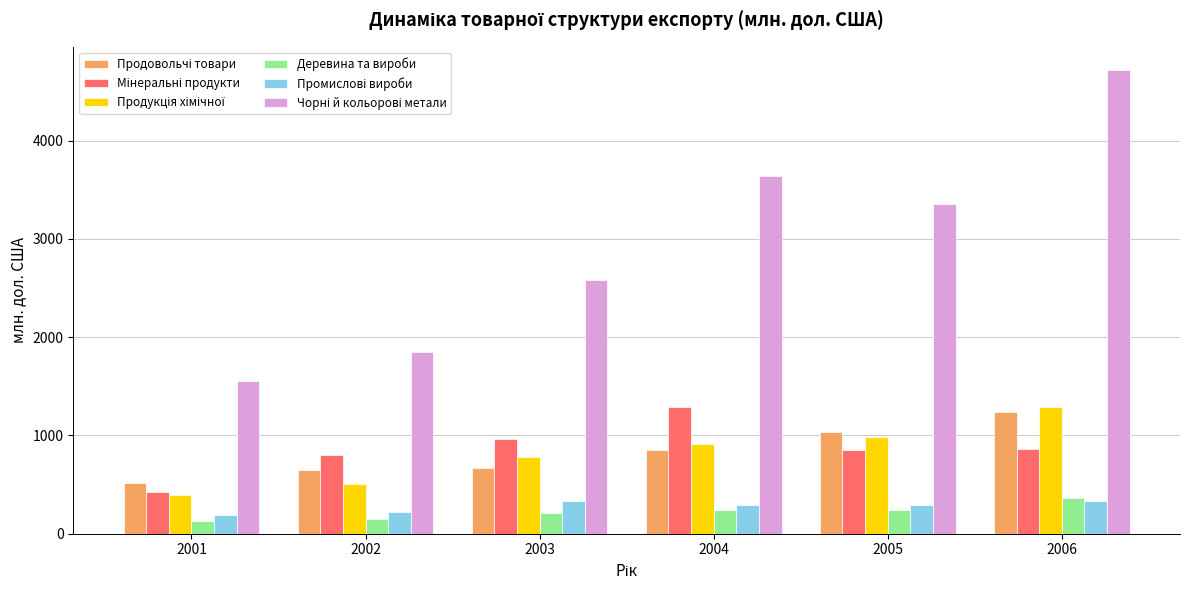

The Деревина та вироби series shows 213 at 2003. True or false?

True